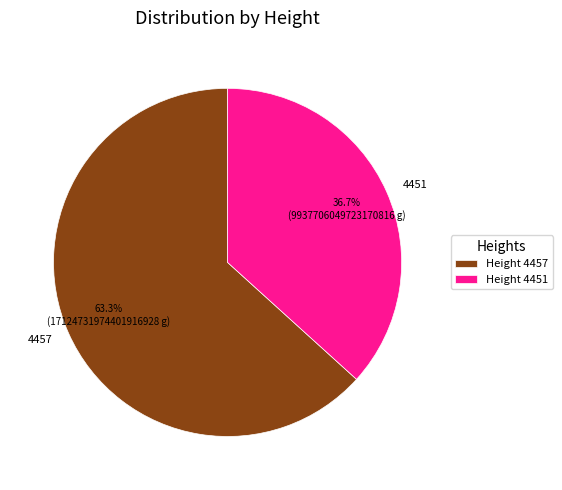

Do 4457 and 4451 together represent more than half of the pie?

Yes